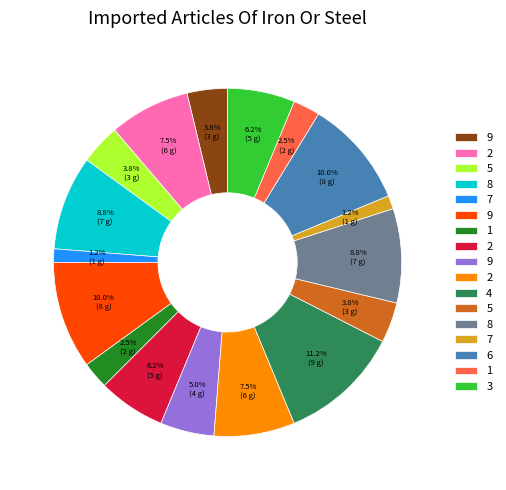

Does any single category account for the majority?

No